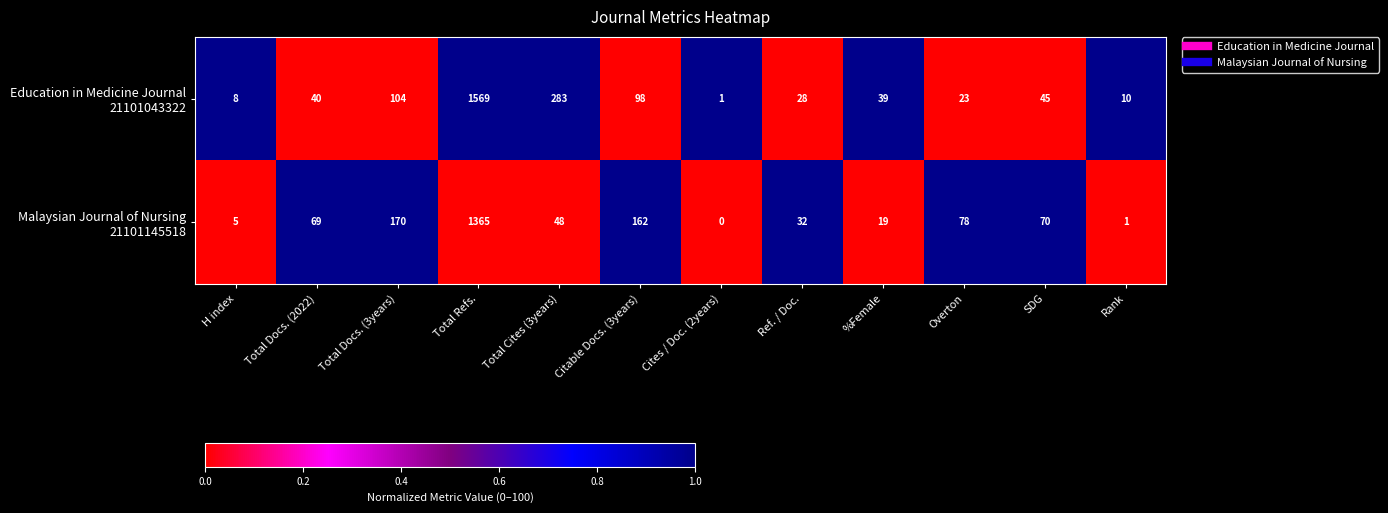

What is the spread (max minus min) of values at Citable Docs. (3years)?

64